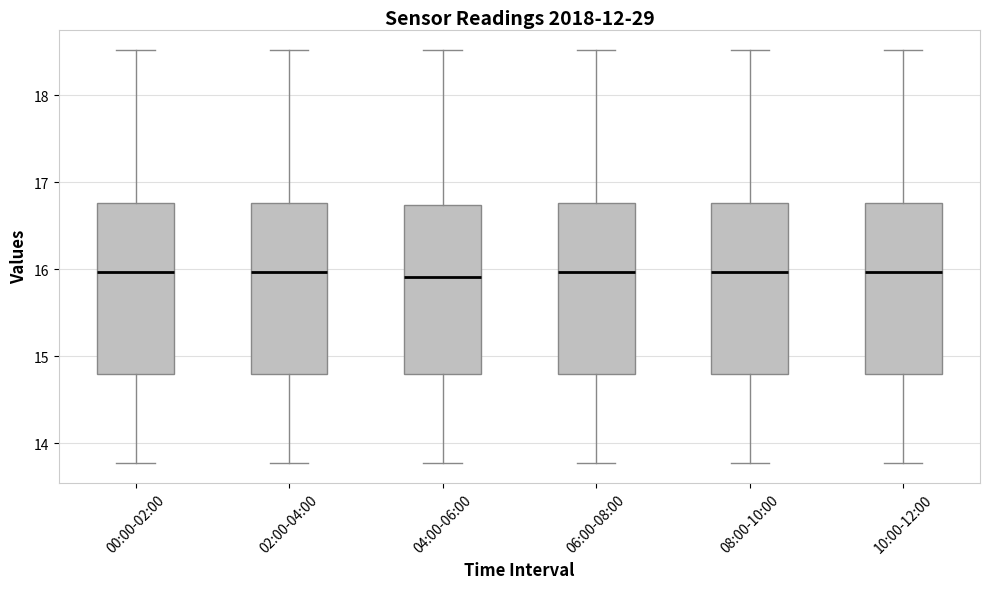

Where is the upper edge of the box for 04:00-06:00 on the y-axis? The values are not printed on the chart, so give them approximately, as read against the axis.

16.7